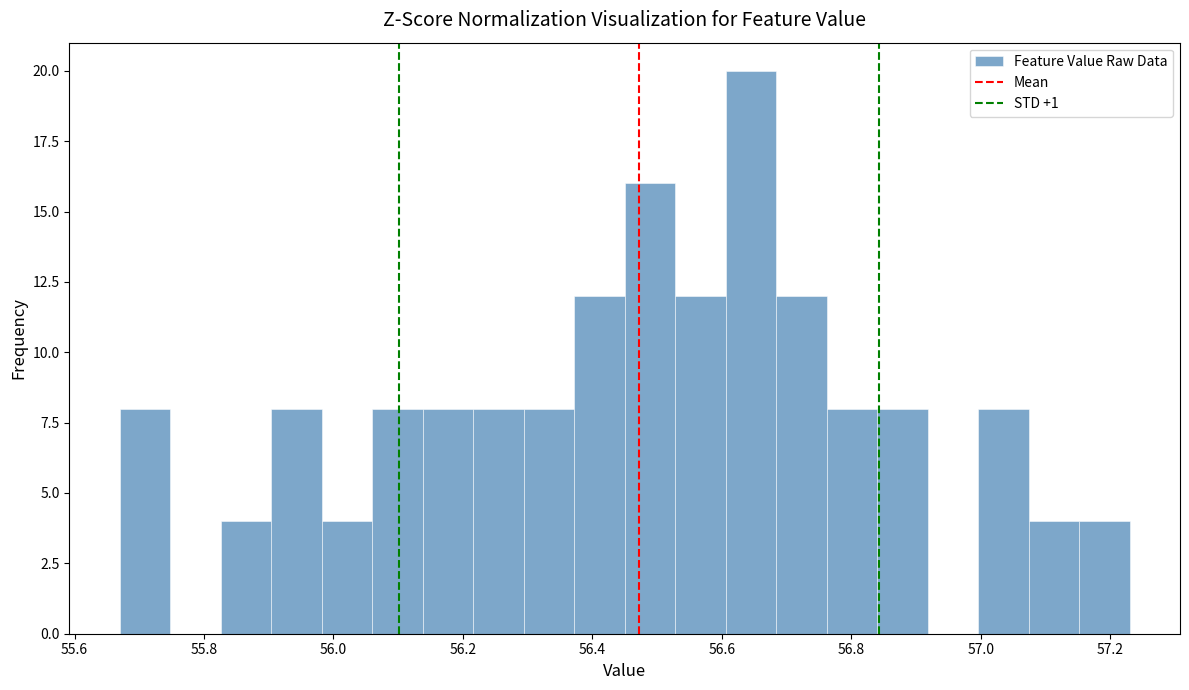

Around what value on the x-axis is the tallest bar? Give the approximate position of its centre, as read against the axis.

56.64